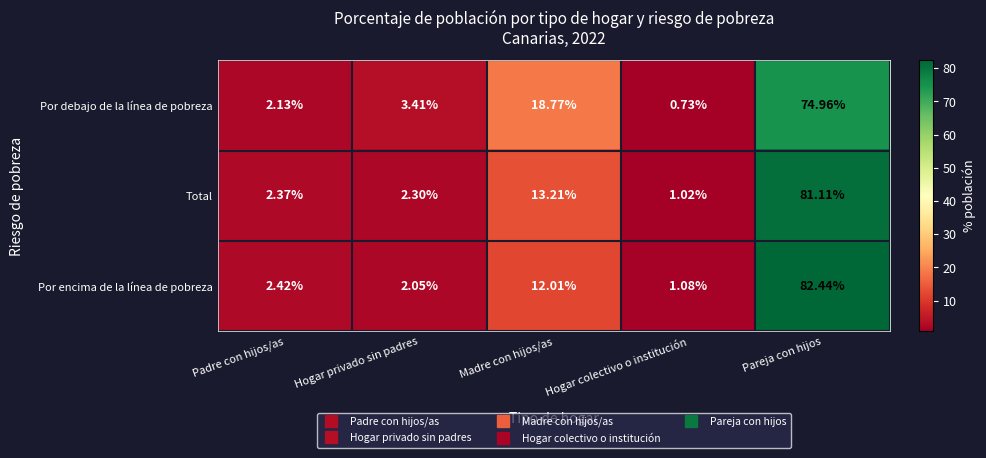

At which label does Por encima de la línea de pobreza reach its minimum?

Hogar colectivo o institución